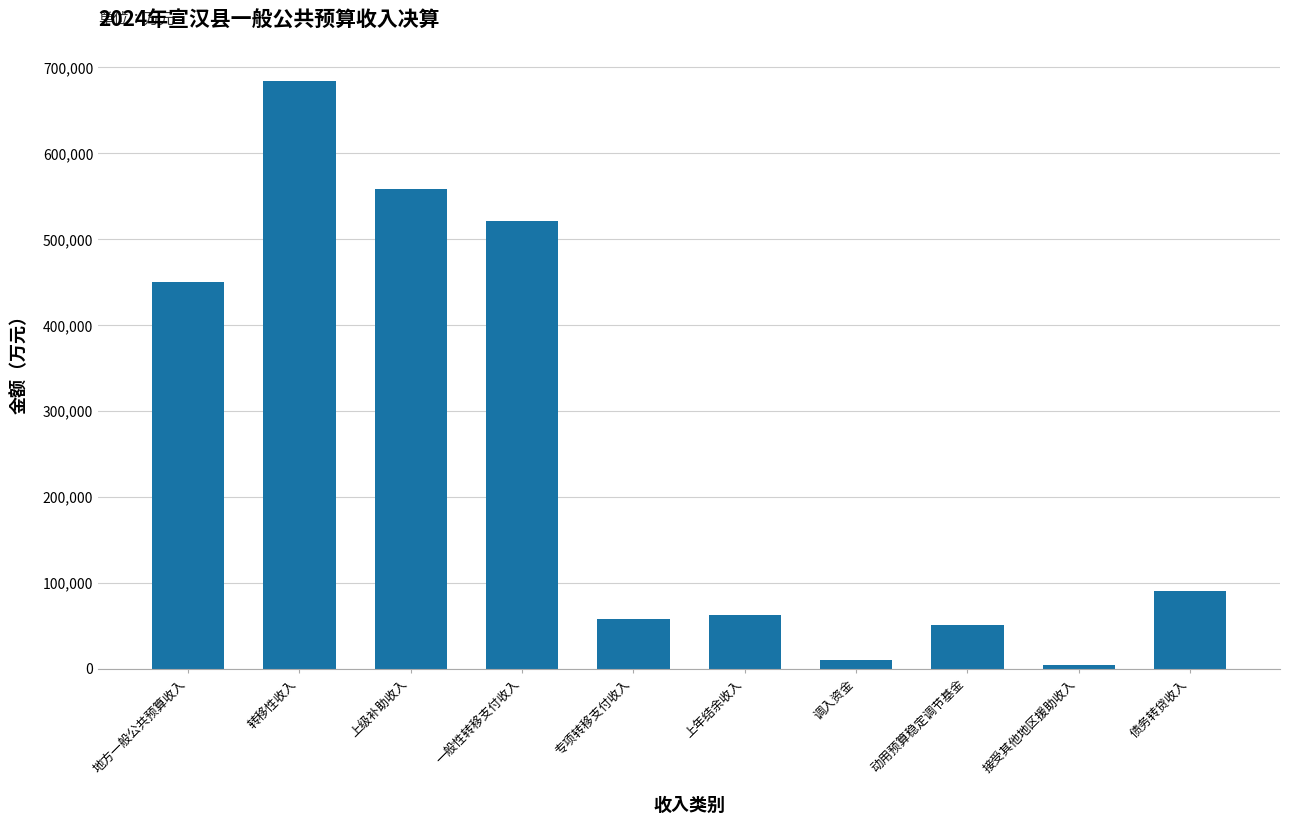

What is the sum of the values at 调入资金 and 转移性收入?

694130